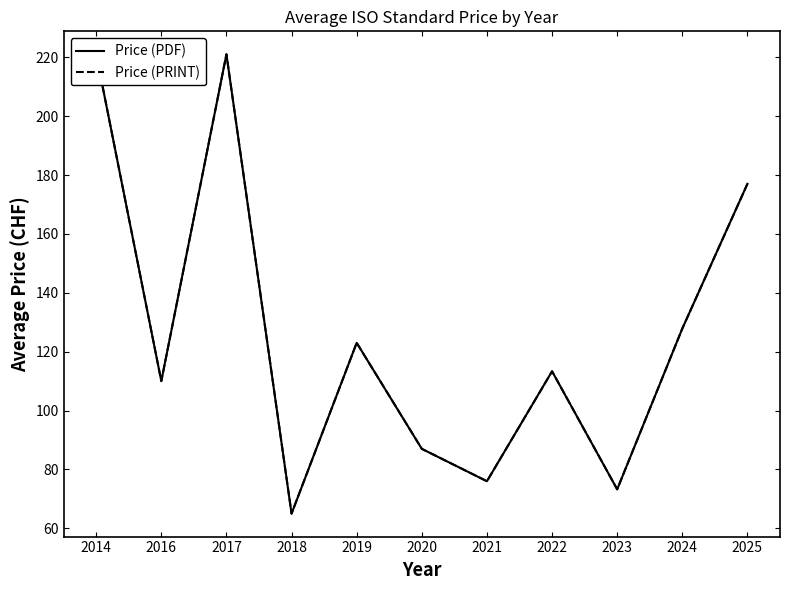

Where is Price (PRINT) nearest to the value 143?

2024